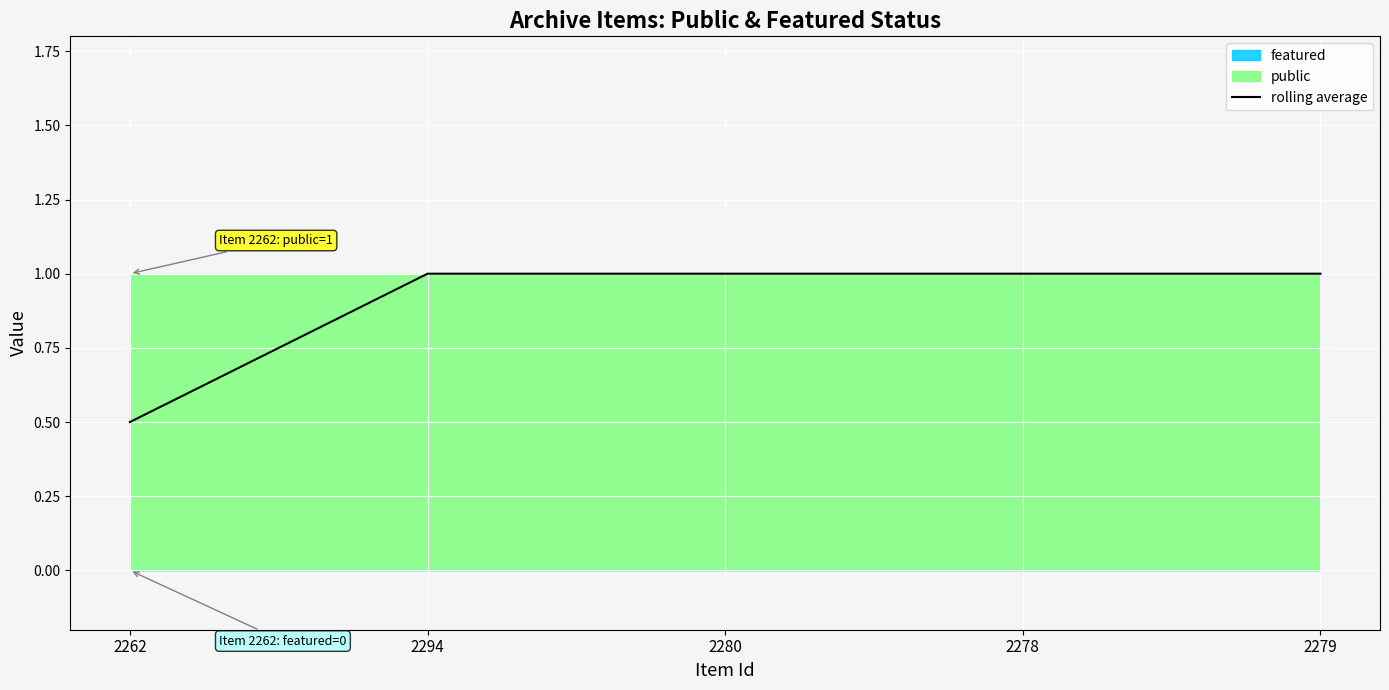

The value at 2278 is 0.5. True or false?

False